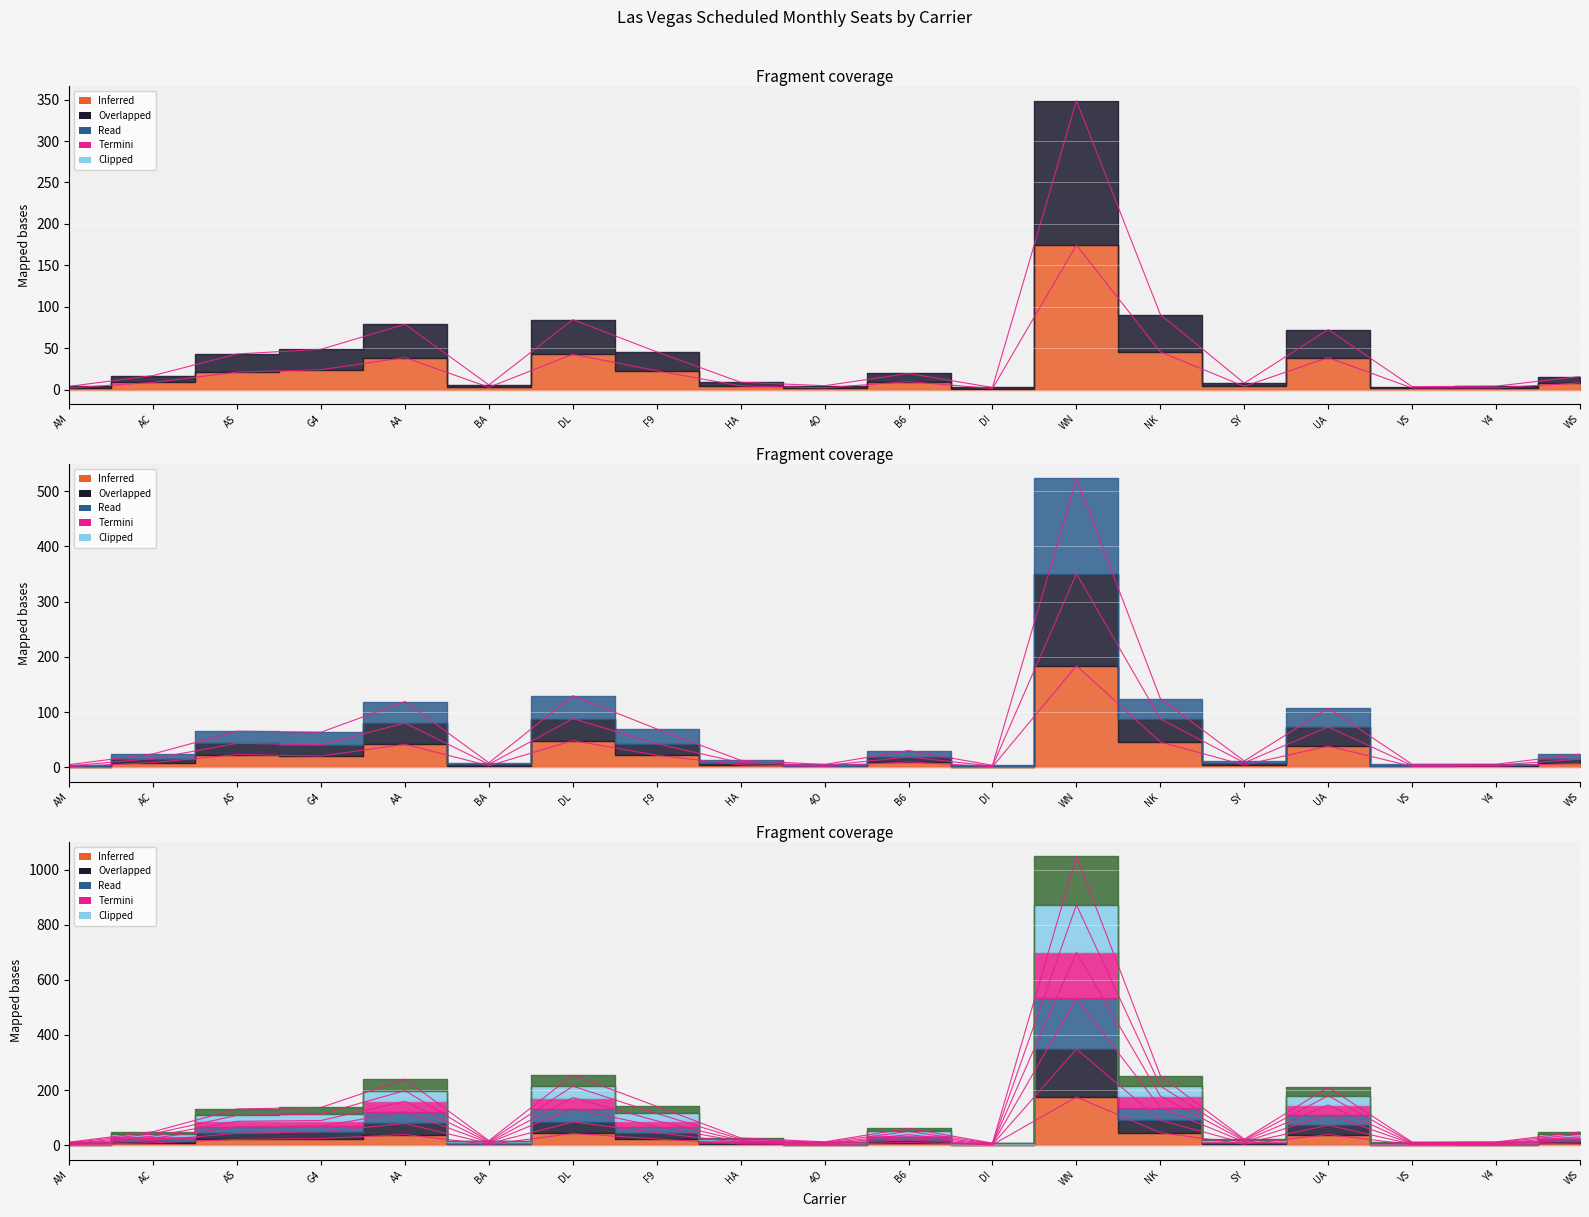

At how many categories does at least one series exceed 216?

4